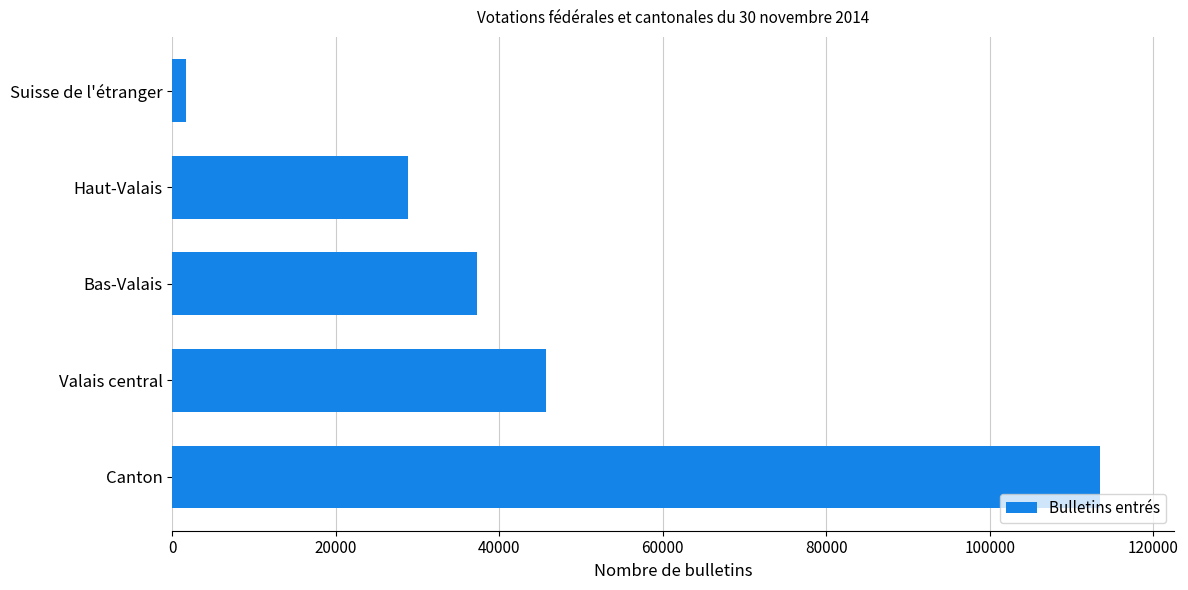

Does the chart contain stacked bars?

No